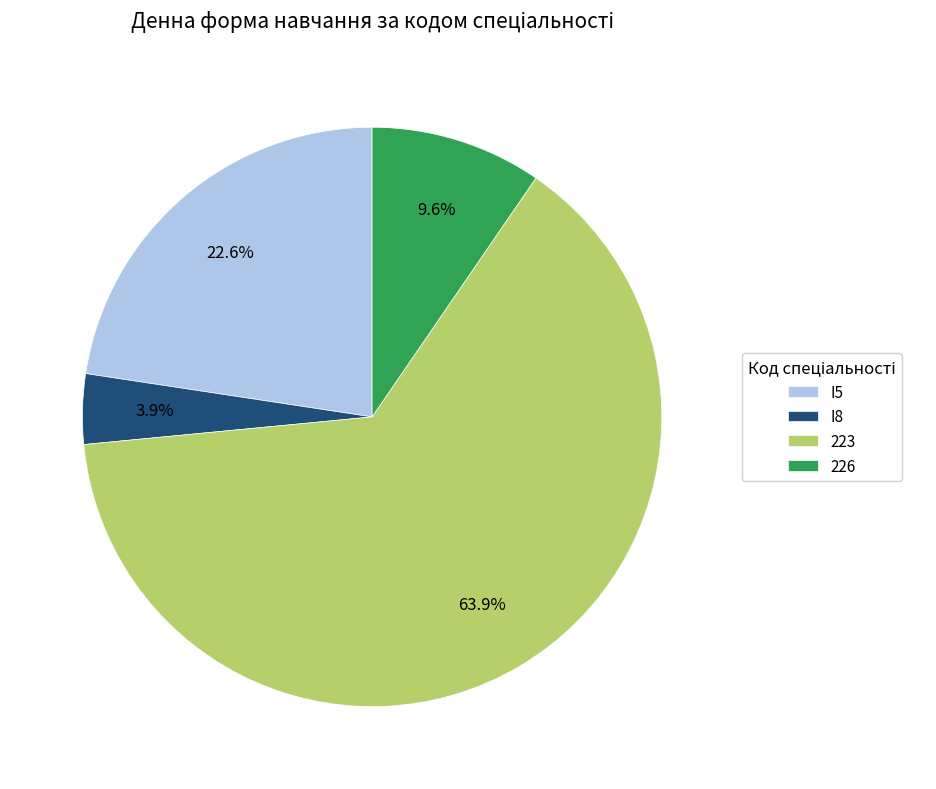

What is the smallest slice in the pie chart?

I8